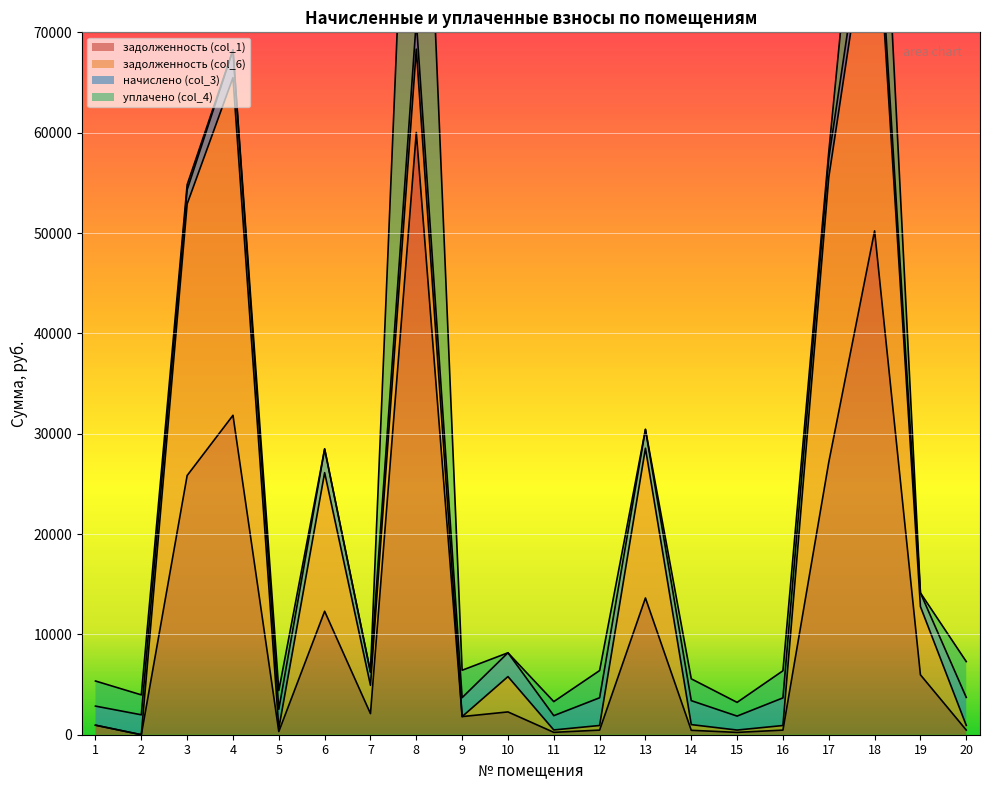

At which label does задолженность (col_1) reach its minimum?

2